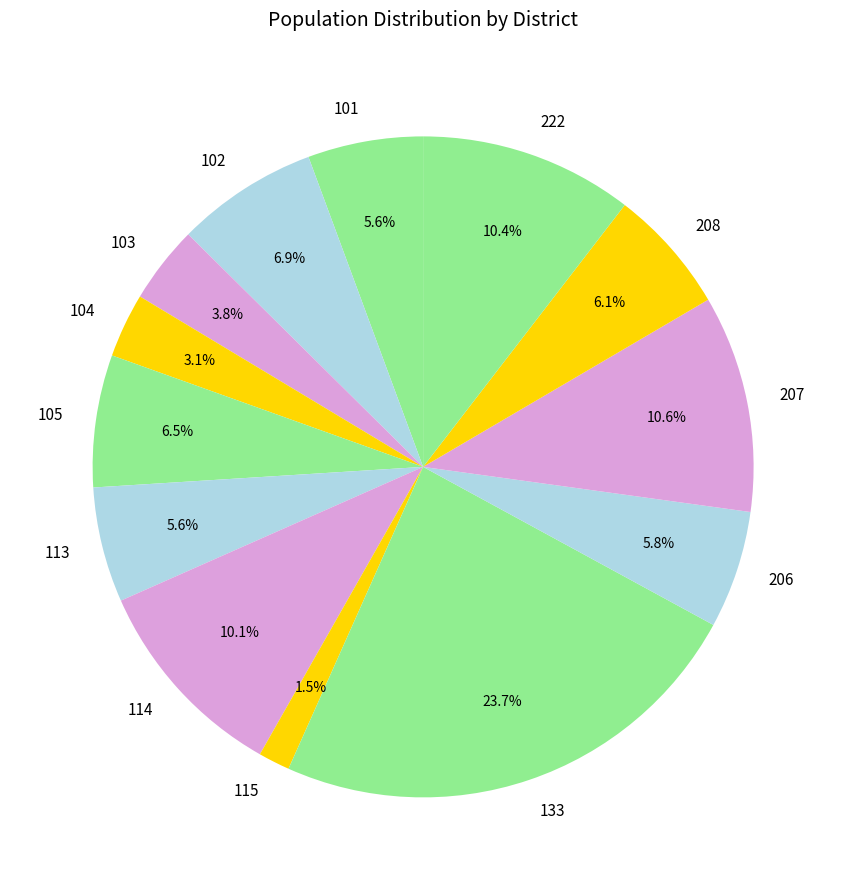

To the nearest percent, what is the average slice percentage?

8%